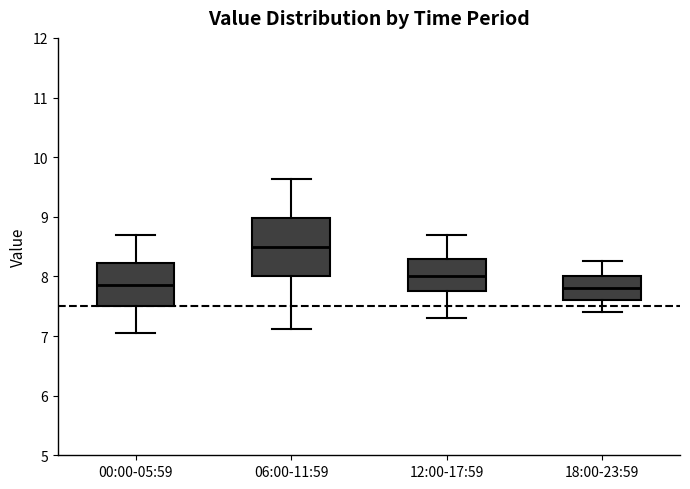

Comparing the boxes themselves (not the whiskers), which one is the tallest?

06:00-11:59